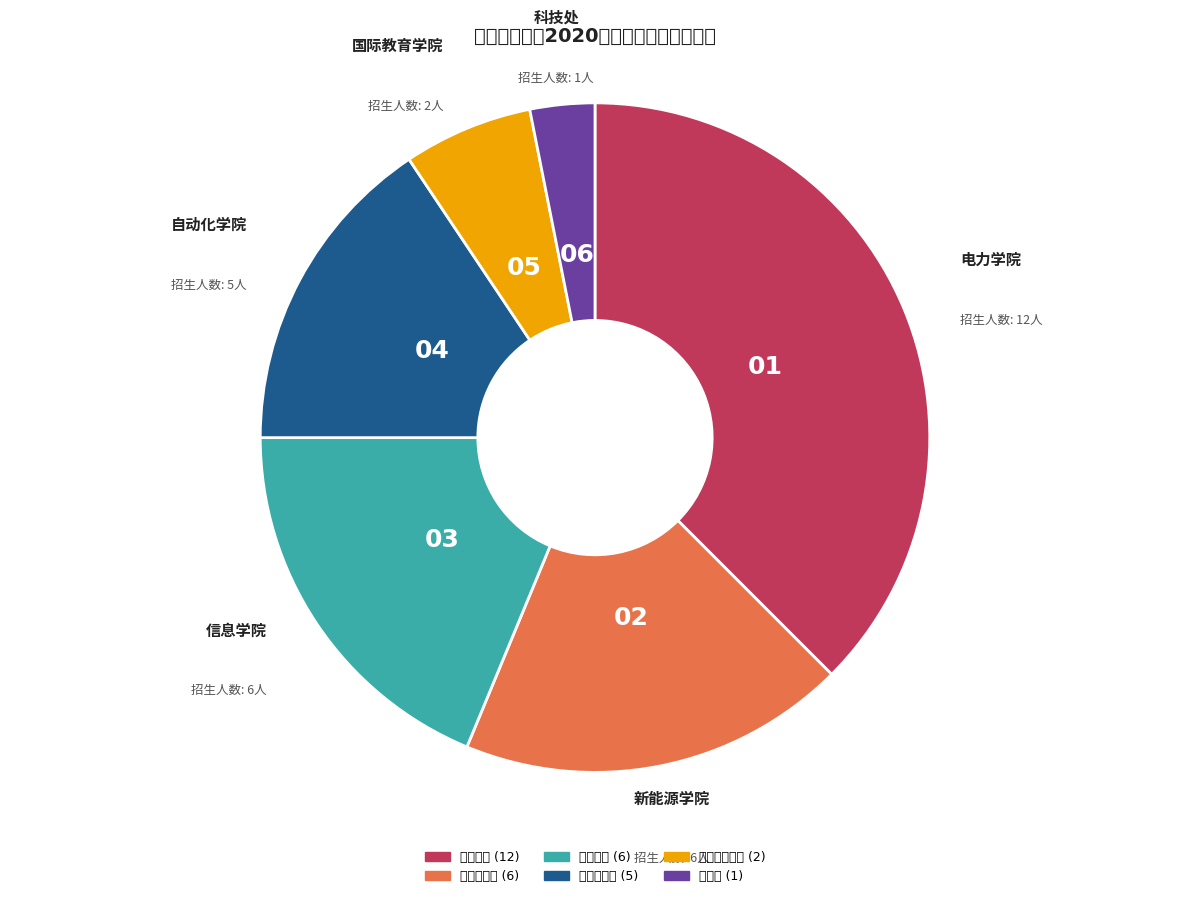

What is the smallest slice in the pie chart?

科技处